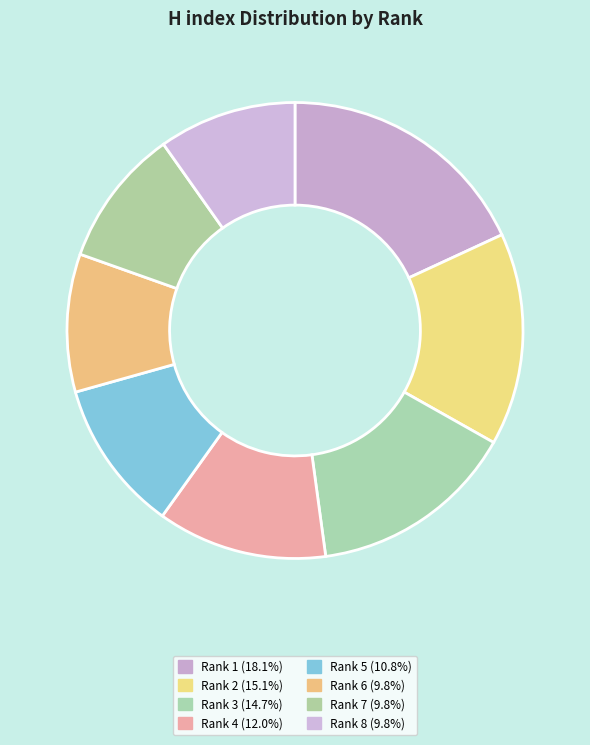

Is Rank 1 the majority of the pie?

No